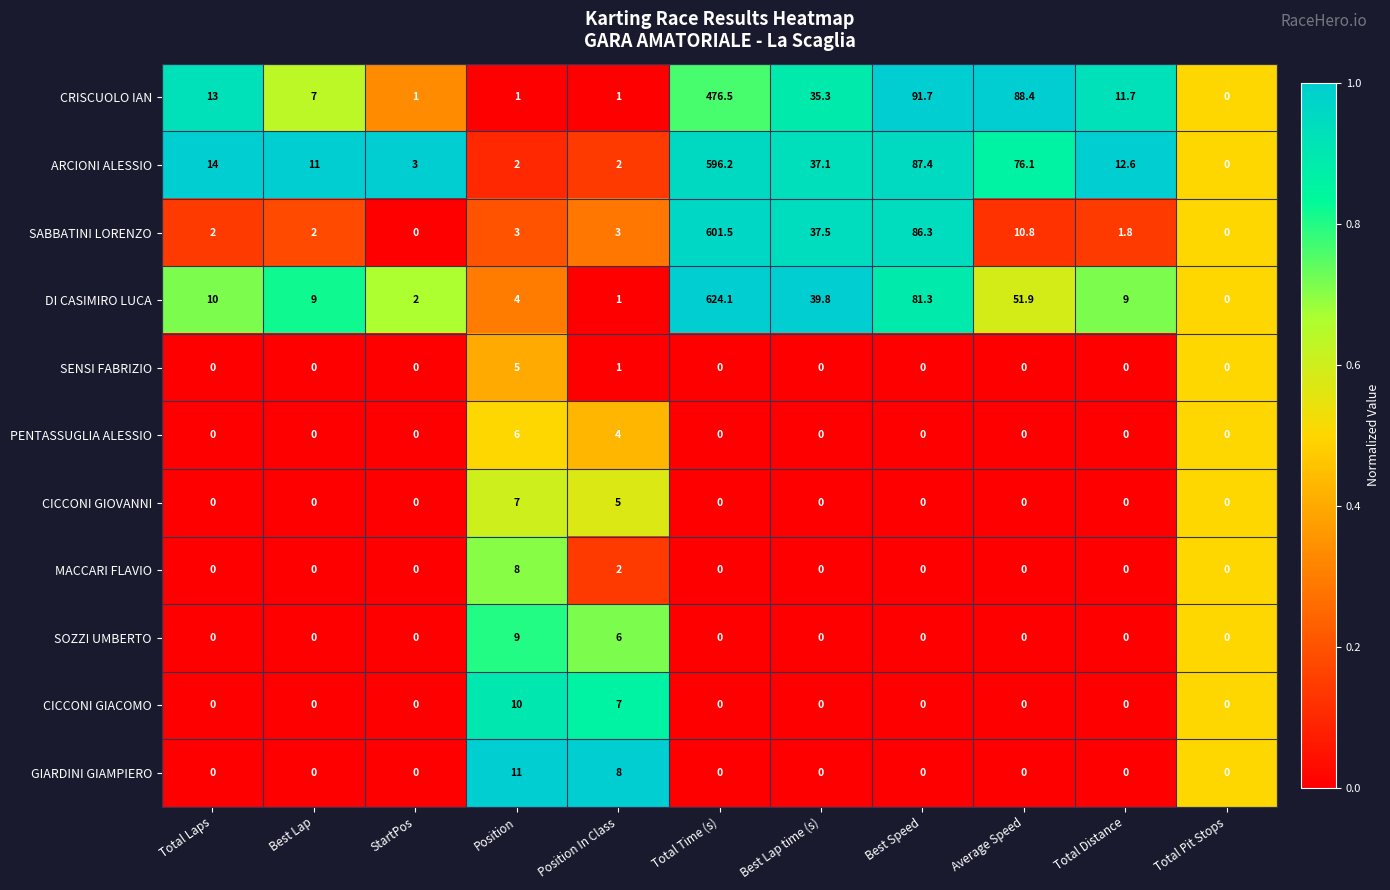

Which series has the largest range (max minus min)?

DI CASIMIRO LUCA